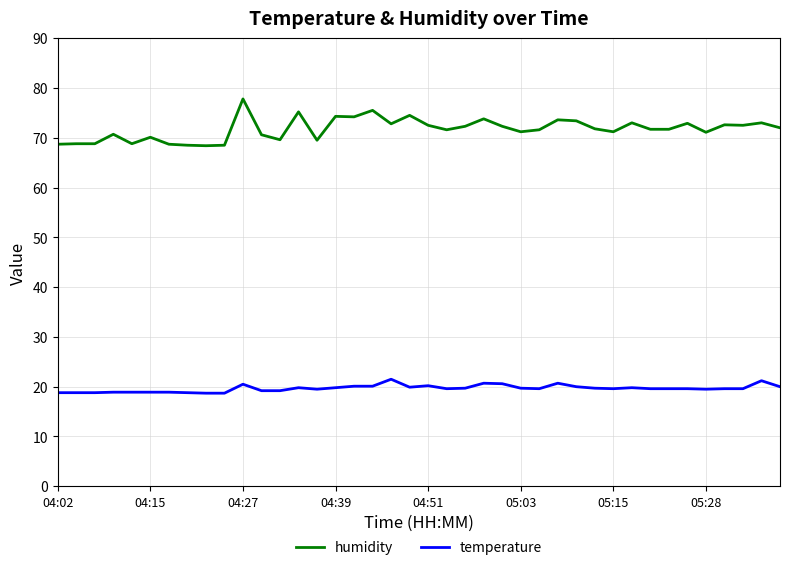

Which series has the largest total across all categories?

humidity